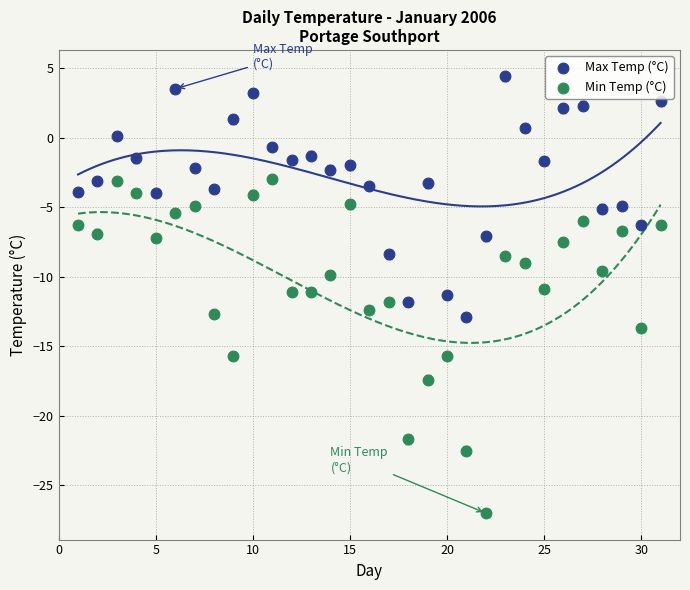

Across all data points, what is the range of X values (max minus min)?

30.0